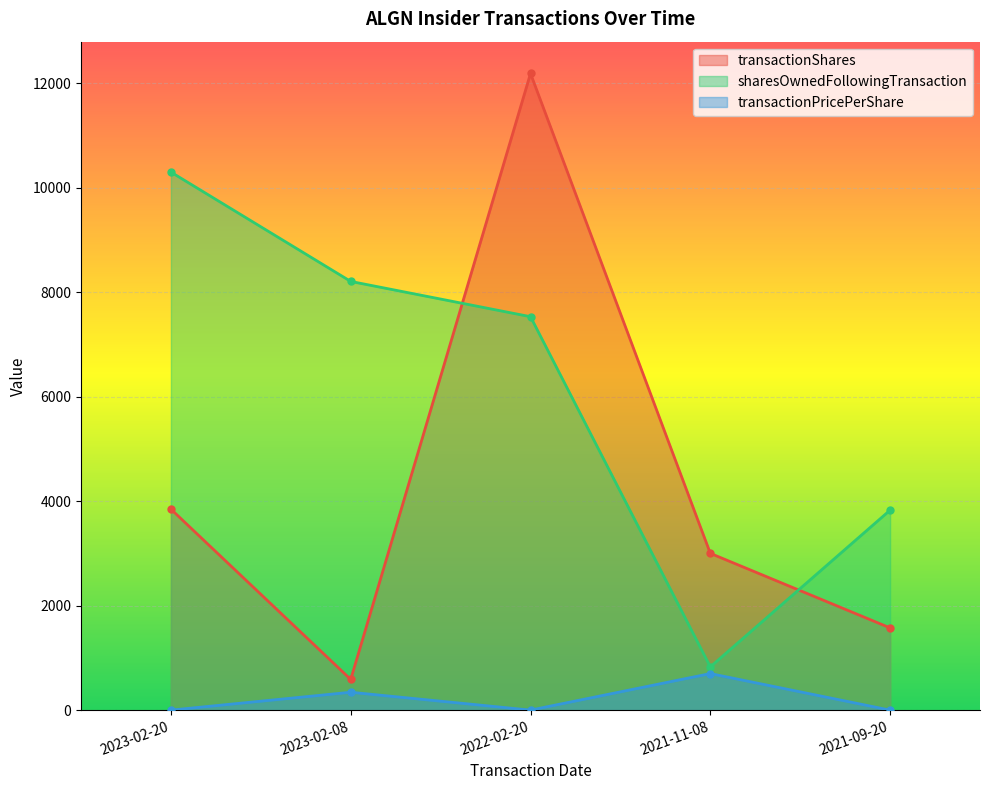

Which series changed the most between 2023-02-20 and 2021-09-20?

sharesOwnedFollowingTransaction